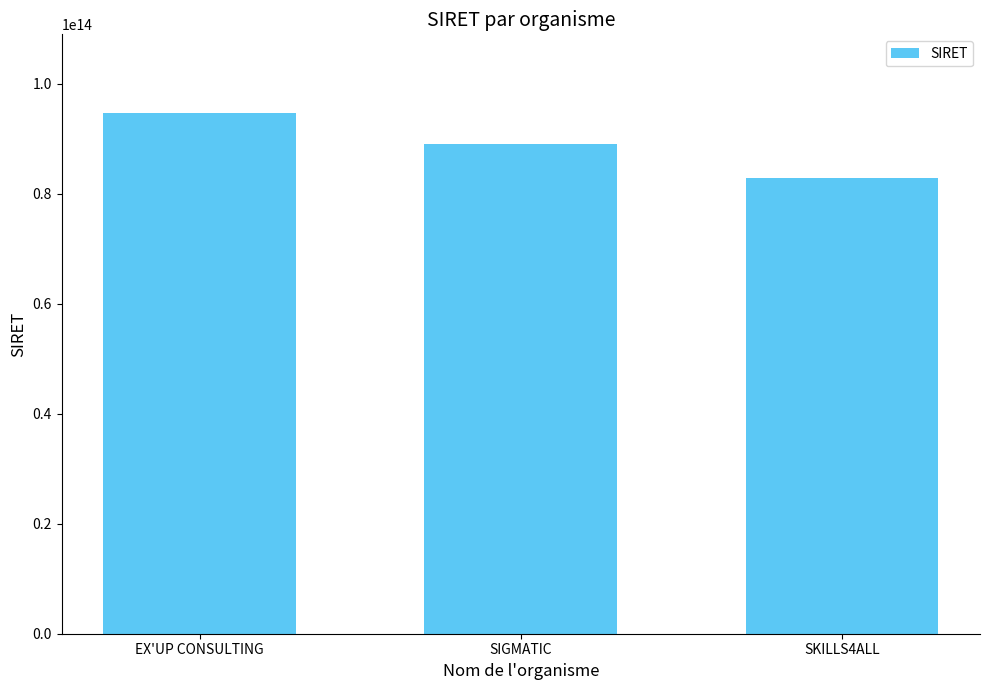

List the labels in order of value, largest first.

EX'UP CONSULTING, SIGMATIC, SKILLS4ALL